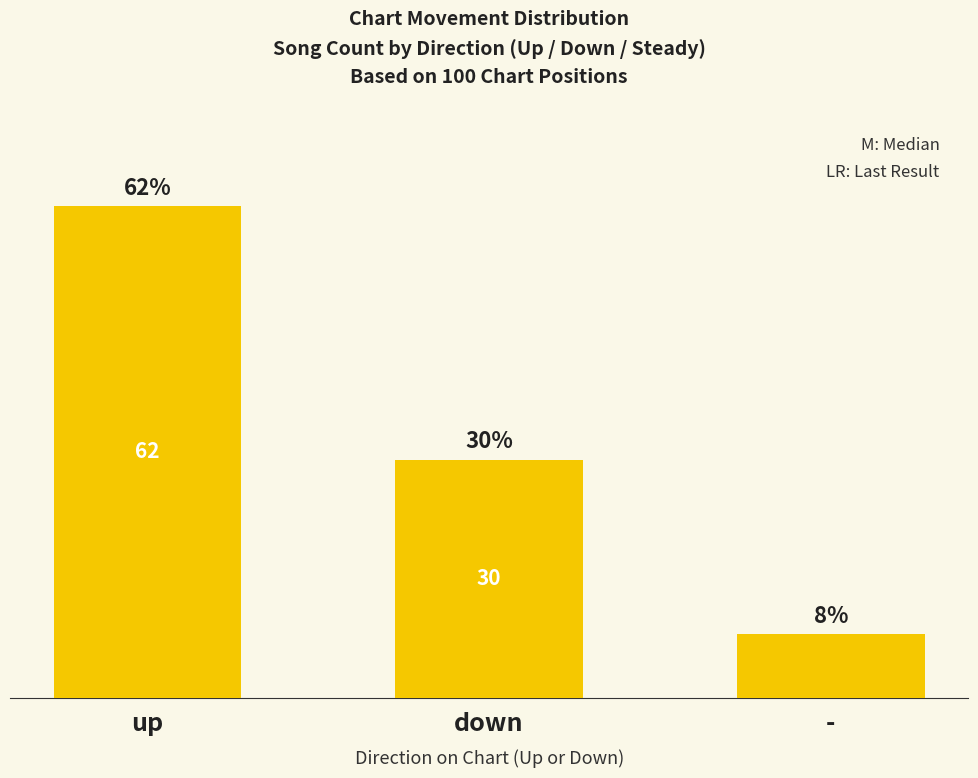

Which category has the highest value across all series?

up